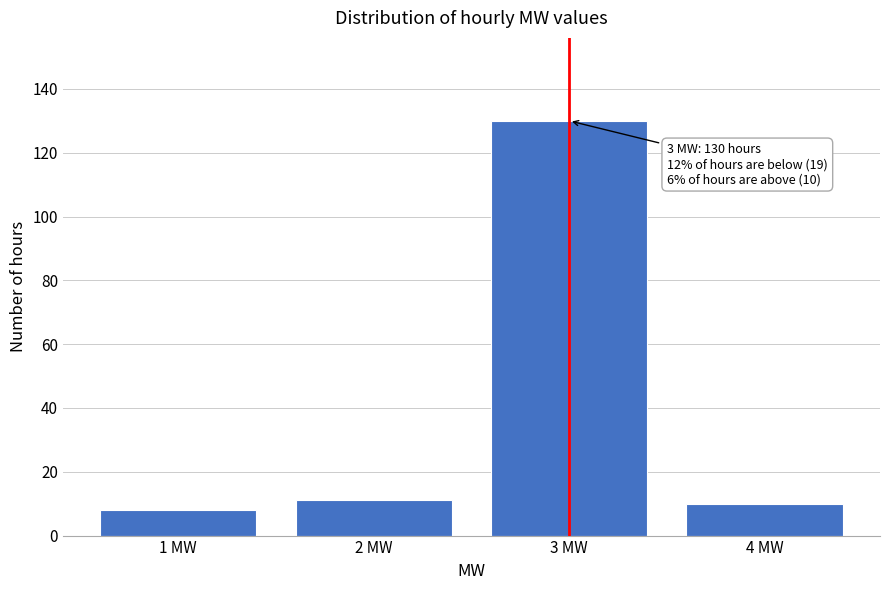

Reading right to left, what are all the values shown in this chart?

4 MW=10	3 MW=130	2 MW=11	1 MW=8